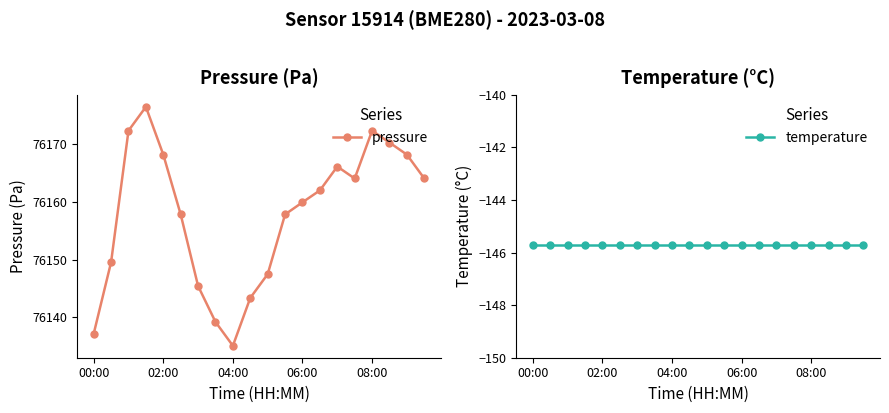

What is the lowest value of the pressure series?

76135.1